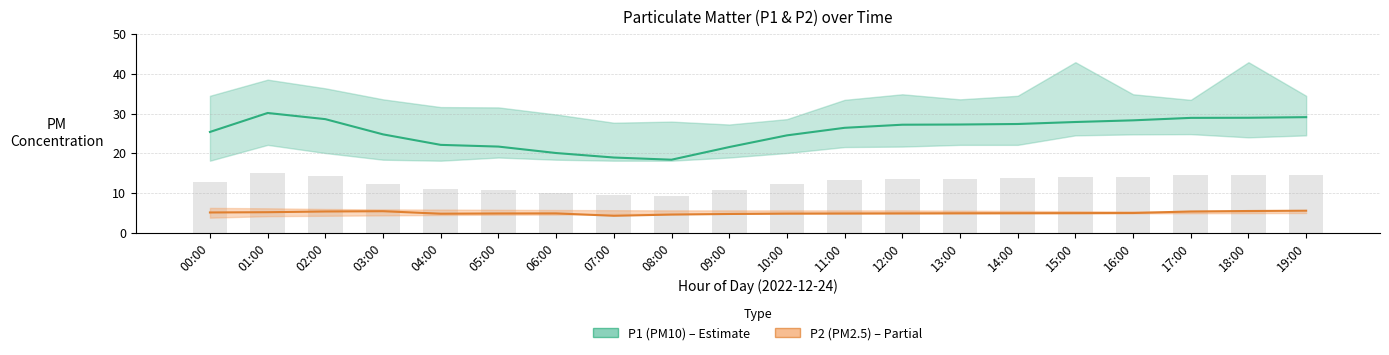

Is the value of P2 (PM2.5) at 01:00 greater than the value of P1 (PM10) at 14:00?

No